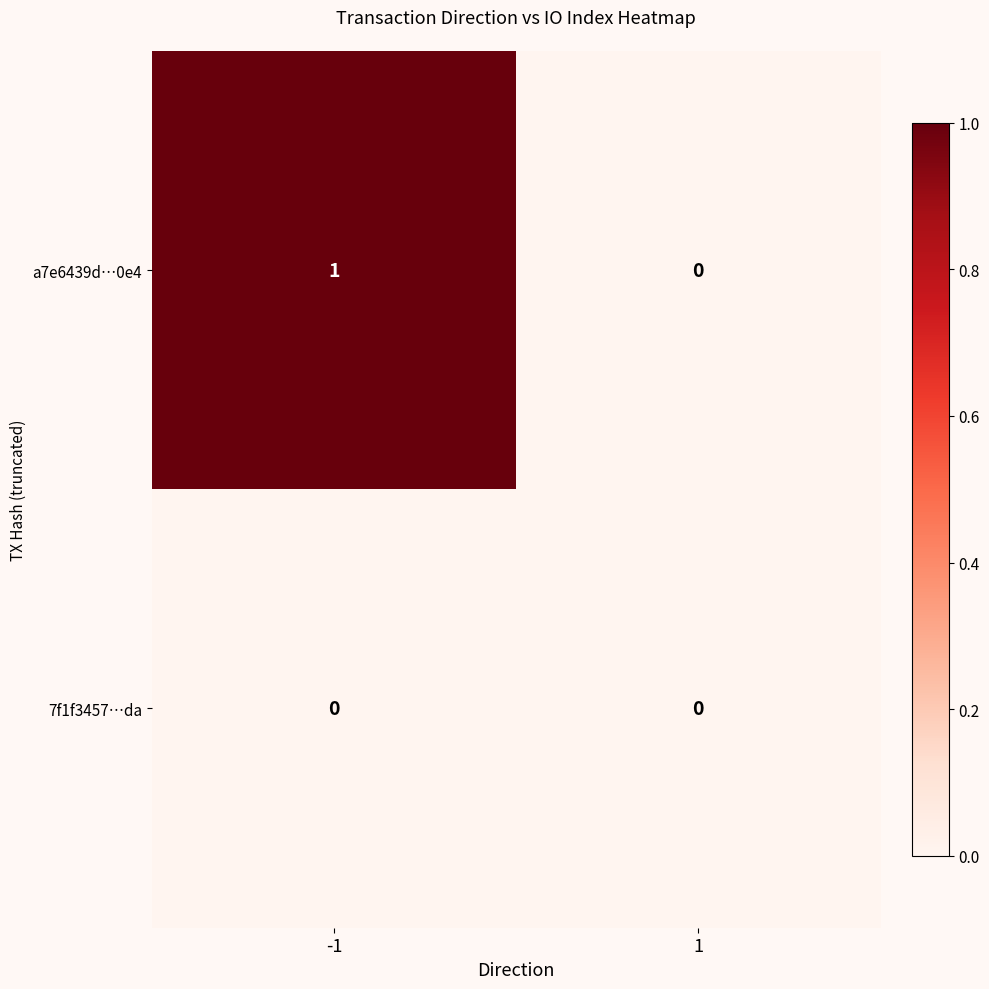

What is the total value across all series at -1?

1